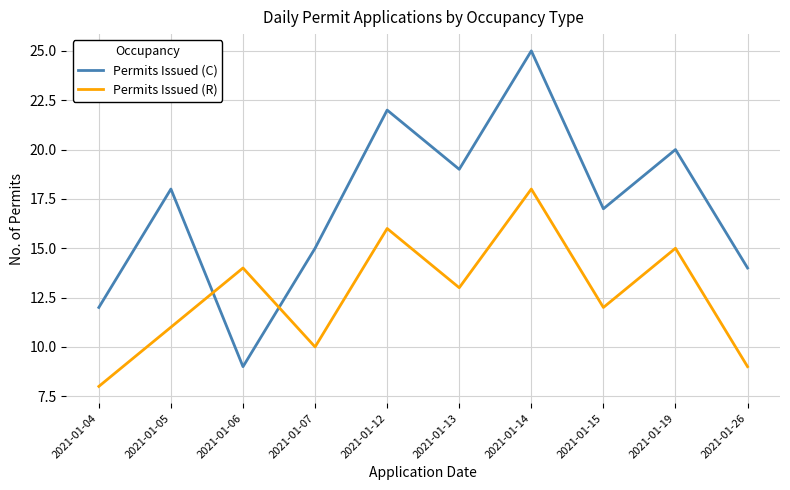

Rank the series by their maximum value, from highest to lowest.

Permits Issued (C), Permits Issued (R)